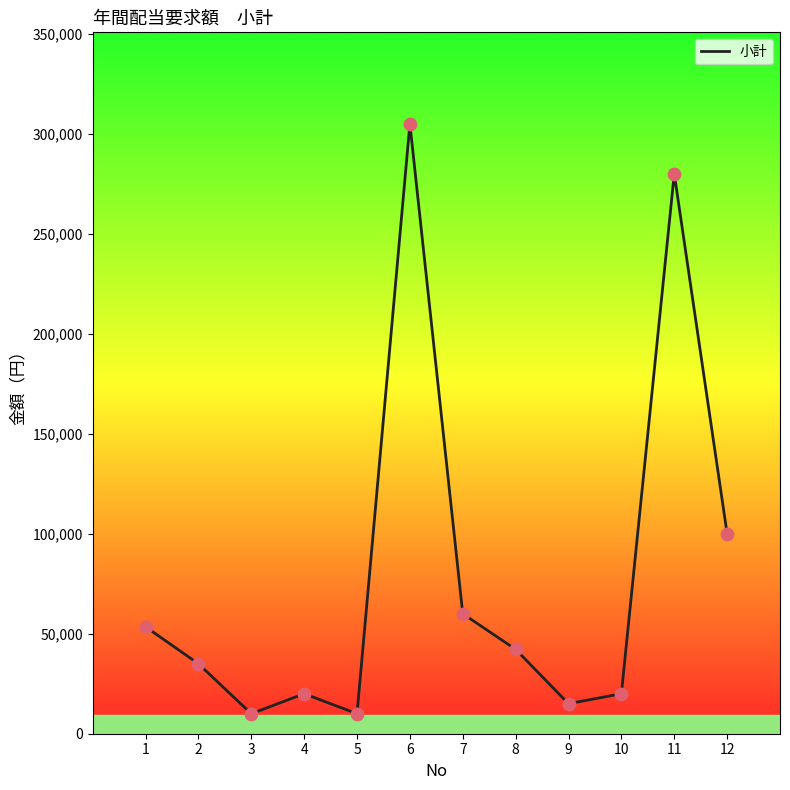

What is the change in value from 9 to 11?

+265000